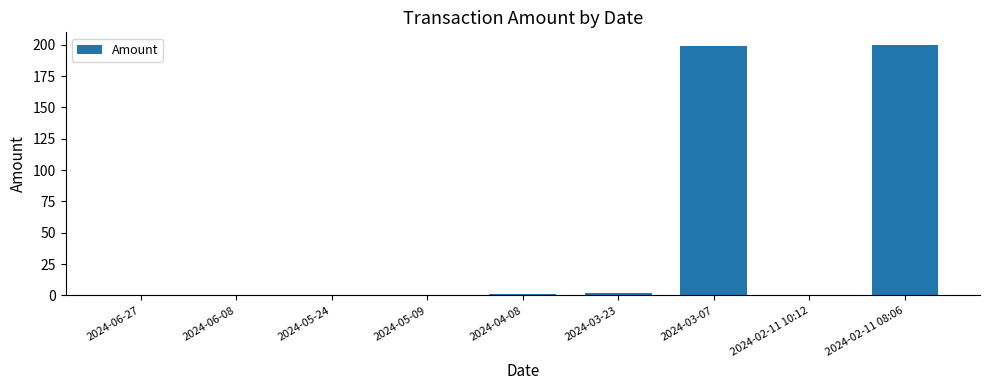

What is the greatest value displayed?

200.0